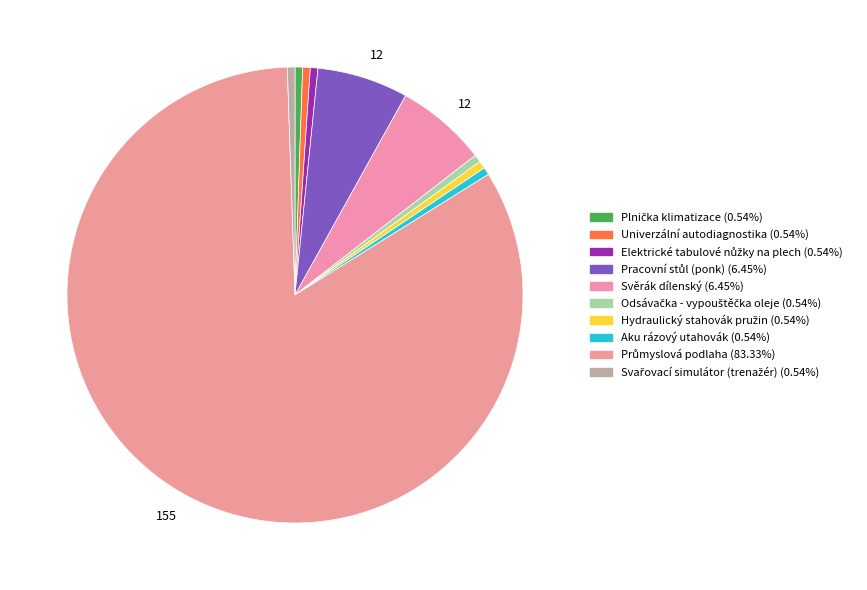

To the nearest percent, what is the difference between the largest and smallest slice percentages?

83%